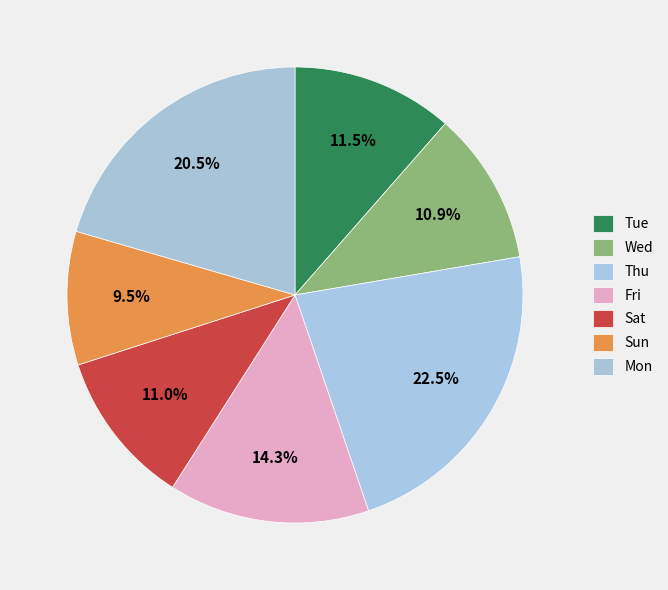

How many slices are in this pie chart?

7